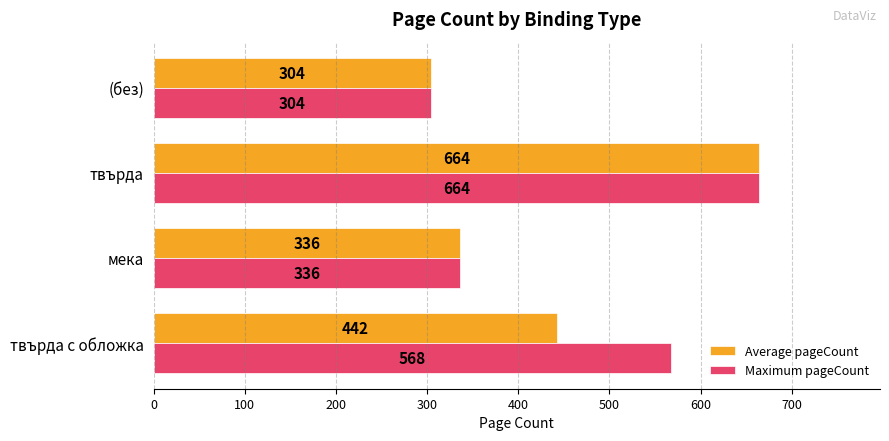

What are all the series names shown in the legend?

Average pageCount, Maximum pageCount